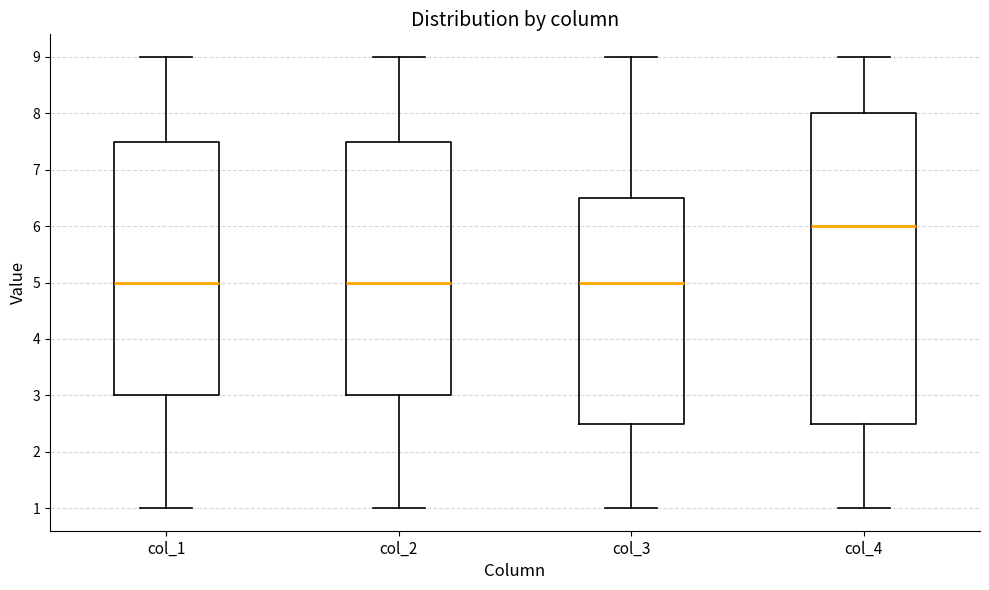

Comparing the boxes themselves (not the whiskers), which one is the tallest?

col_4